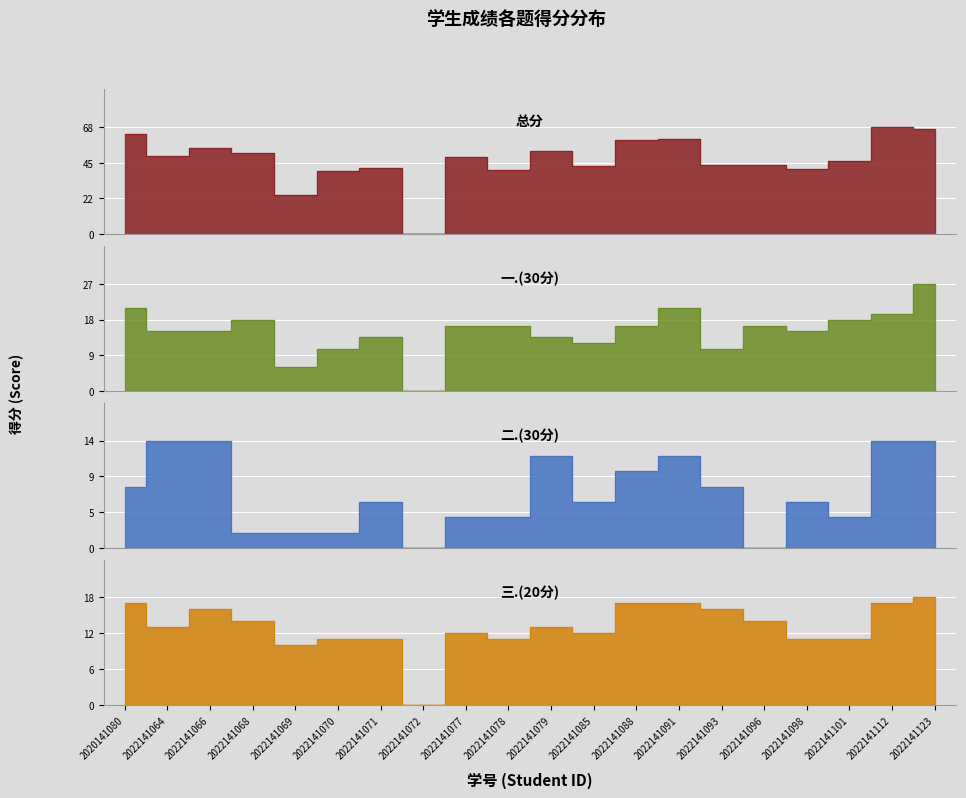

Count the number of categories in the chart.

20